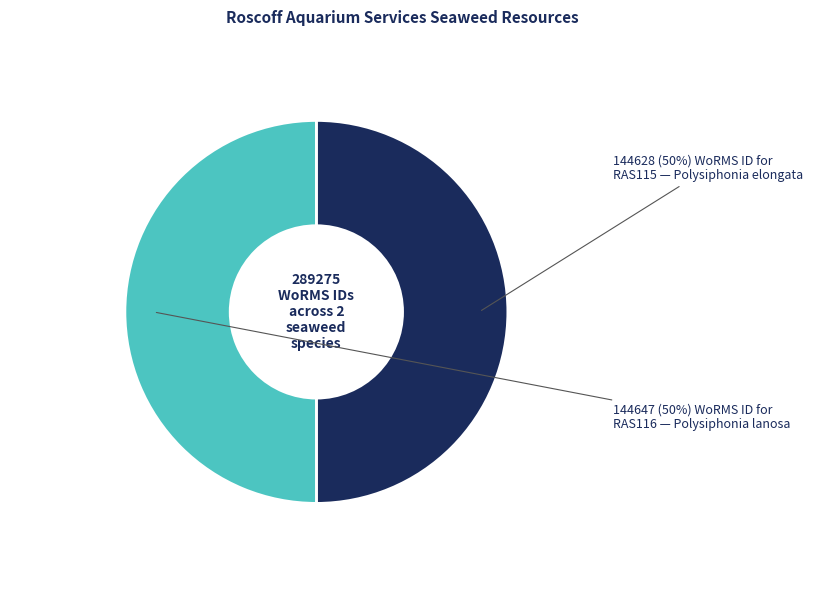

To the nearest percent, what is the average slice percentage?

50%